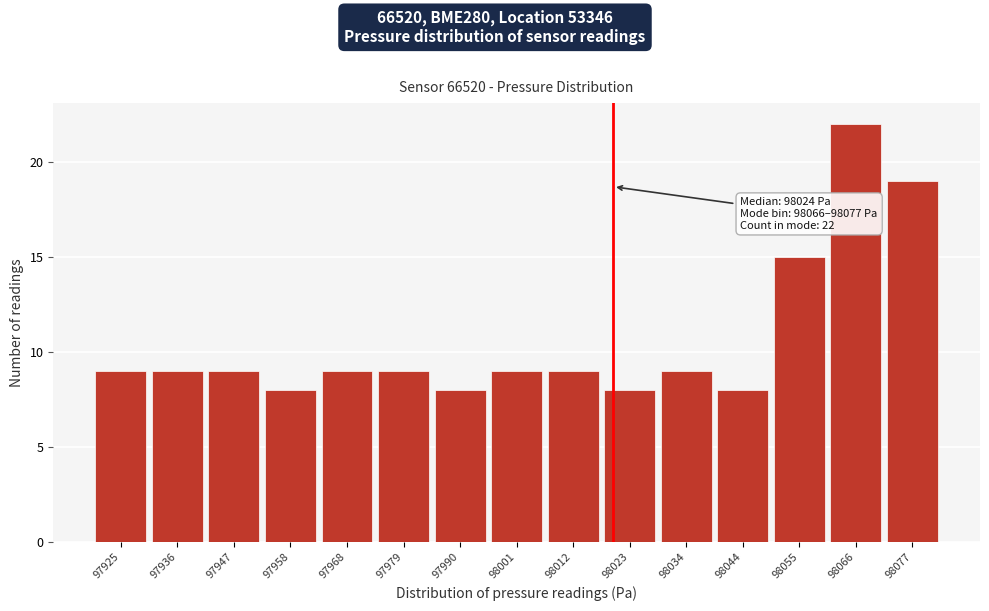

Reading left to right, extract all data points from this chart.

97925=9	97936=9	97947=9	97958=8	97968=9	97979=9	97990=8	98001=9	98012=9	98023=8	98034=9	98044=8	98055=15	98066=22	98077=19